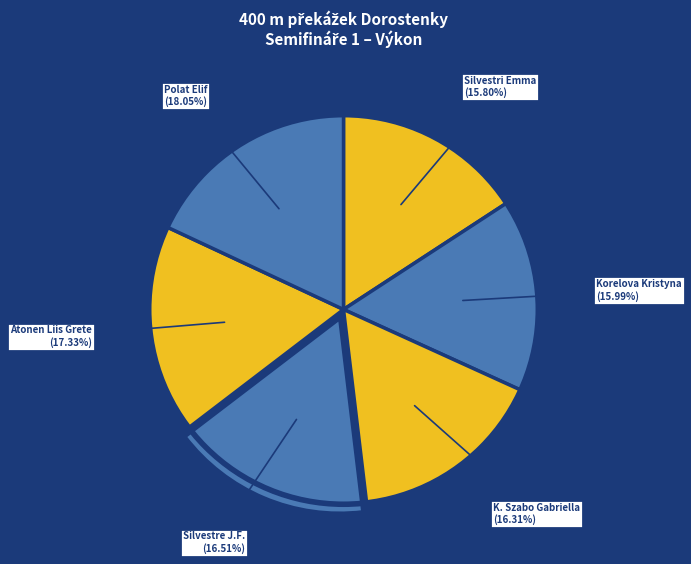

To the nearest percent, what is the average slice percentage?

17%